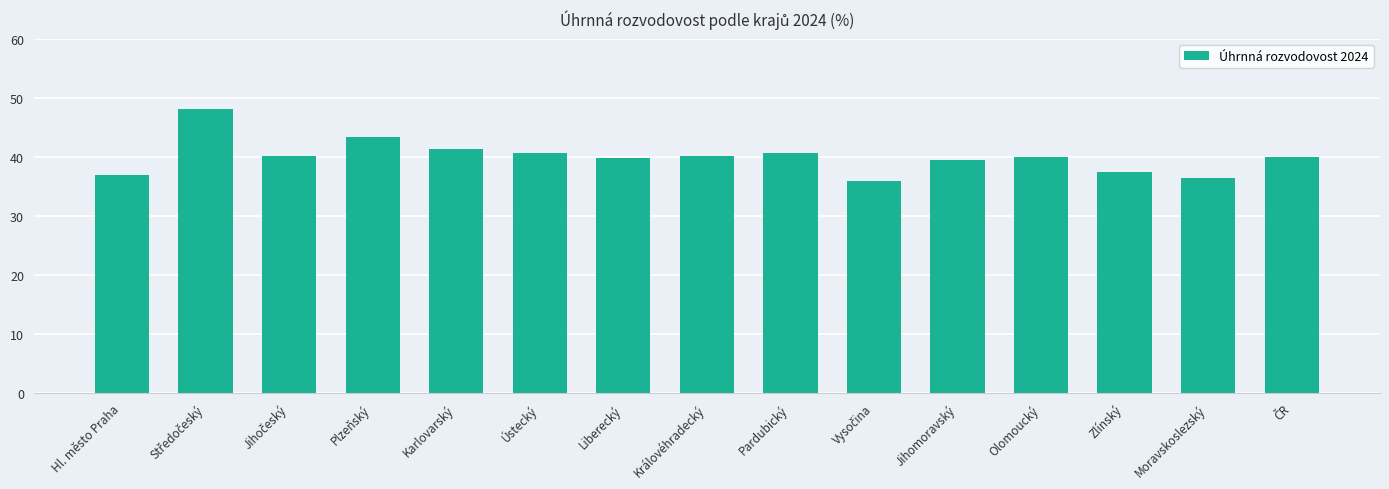

The value at Plzeňský is 17.4. True or false?

False